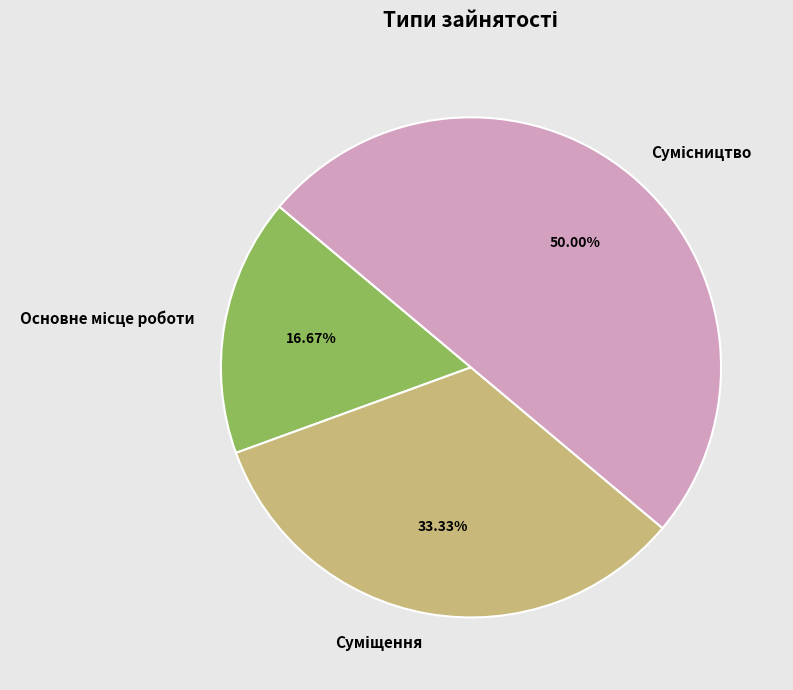

How many segments does this pie chart have?

3